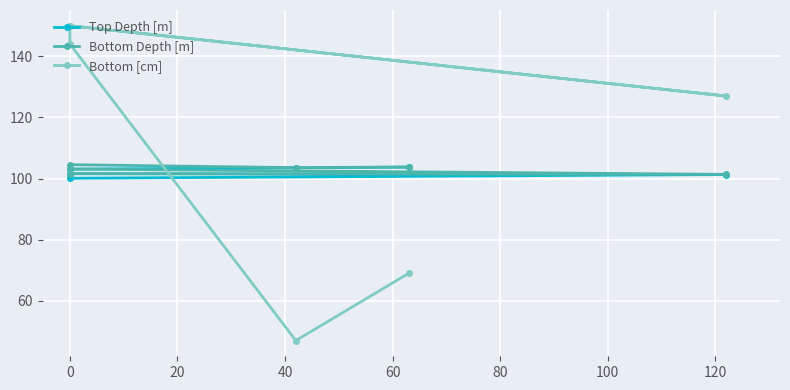

True or false: Bottom Depth [m] and Top Depth [m] intersect in this chart.

False